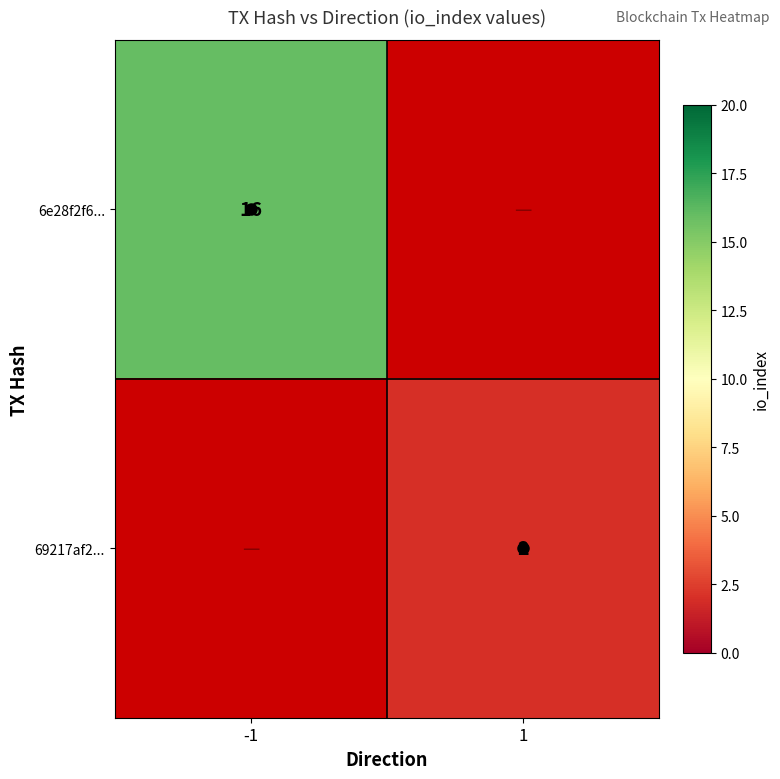

Which has a higher value, 1 or -1?

-1